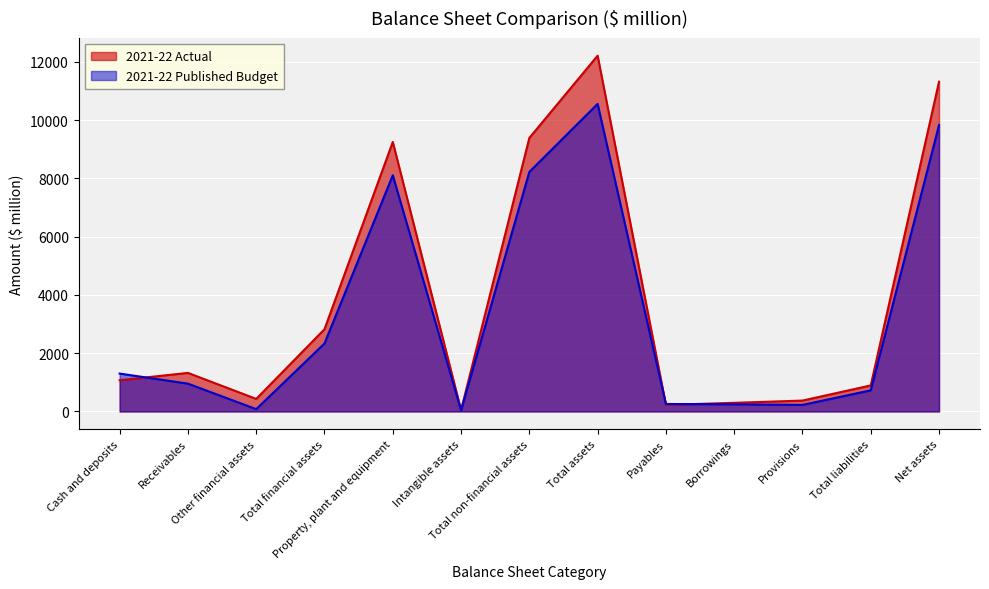

List the series in order of their peak value, lowest first.

2021-22 Published Budget, 2021-22 Actual